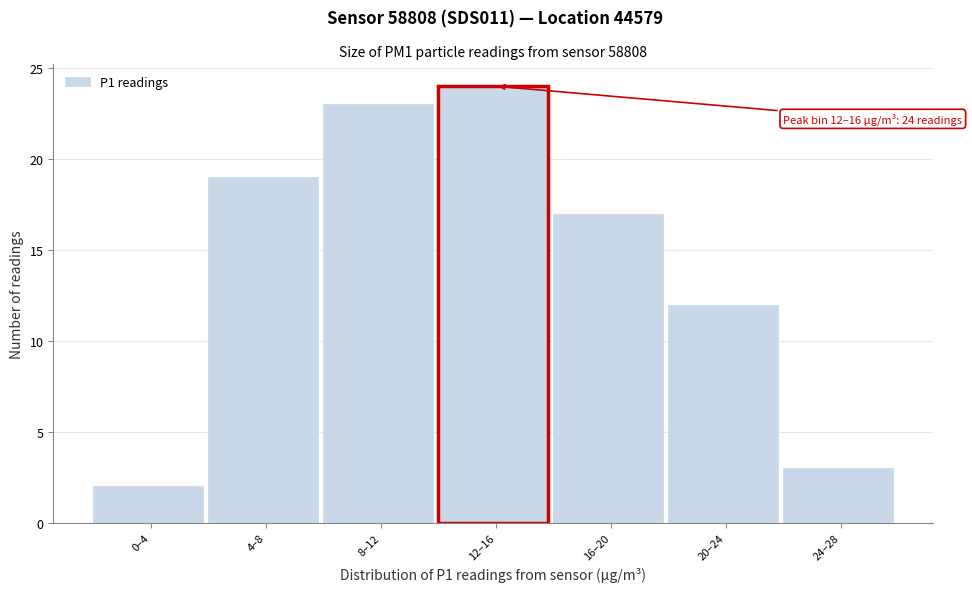

Reading left to right, extract all data points from this chart.

2	19	23	24	17	12	3